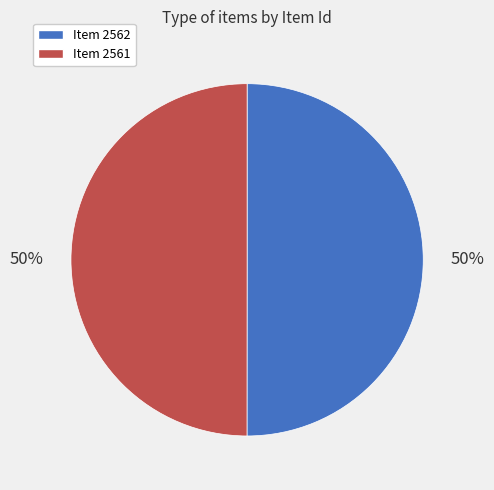

Count the number of slices in the pie.

2